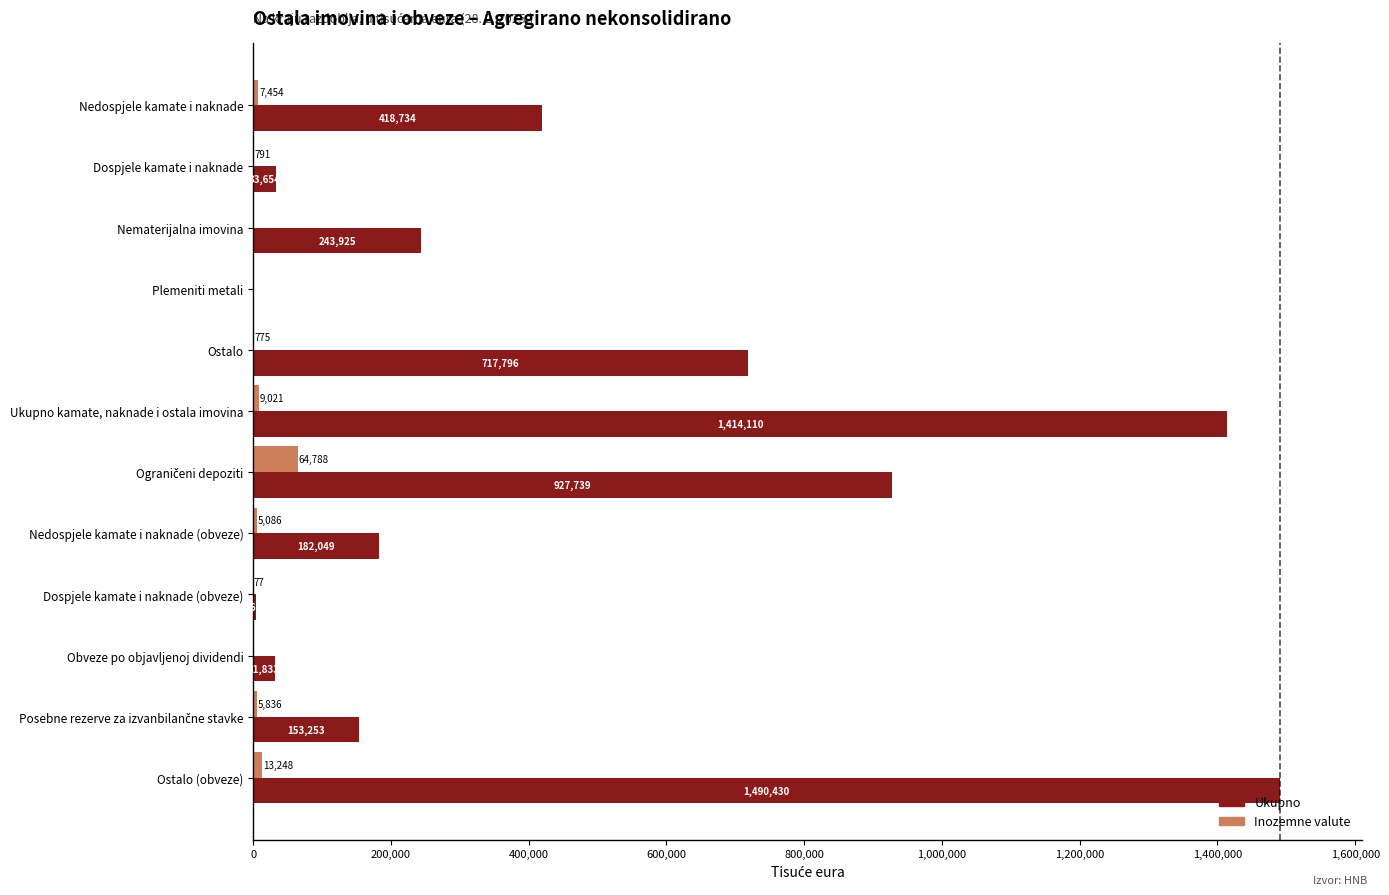

Which series has the largest total across all categories?

Ukupno